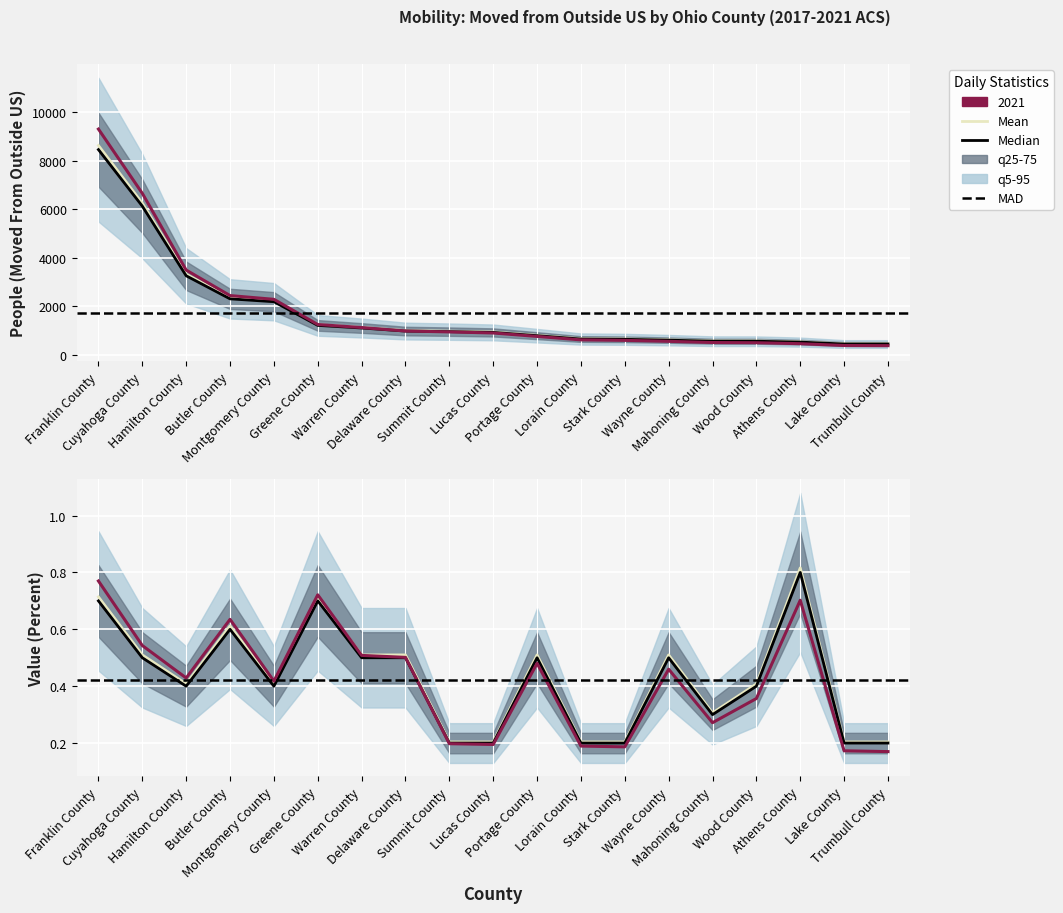

True or false: Value (Percent) has more than 0 interior local peaks.

True